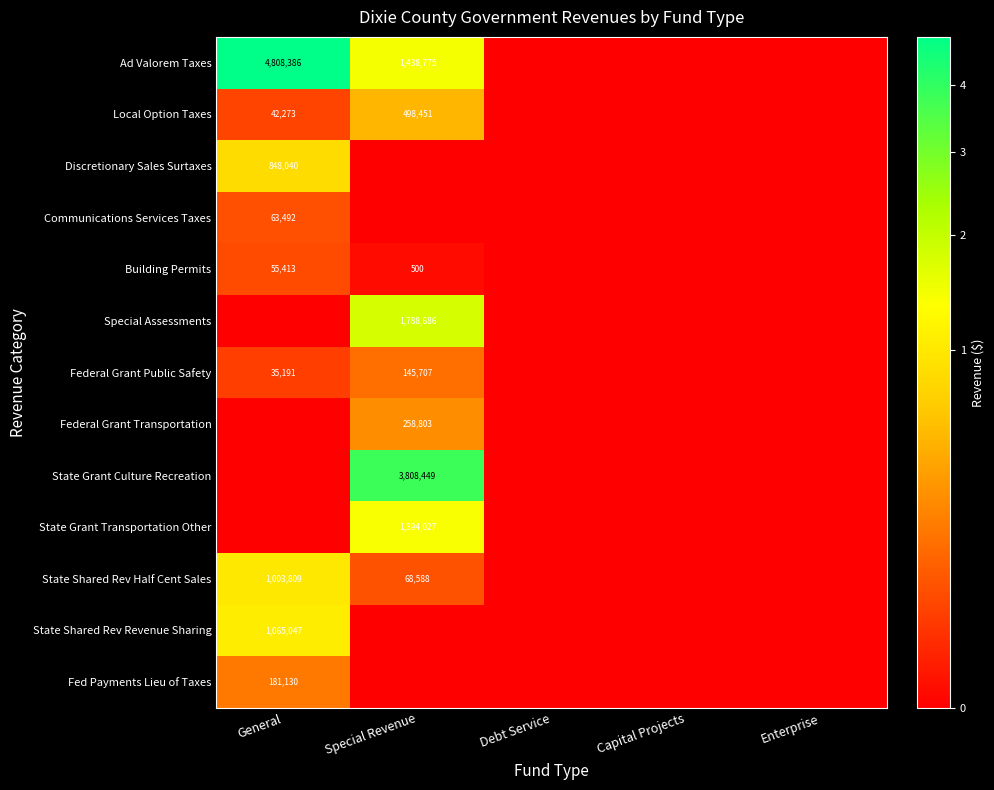

Is it true that Ad Valorem Taxes equals 4808386 at General?

True